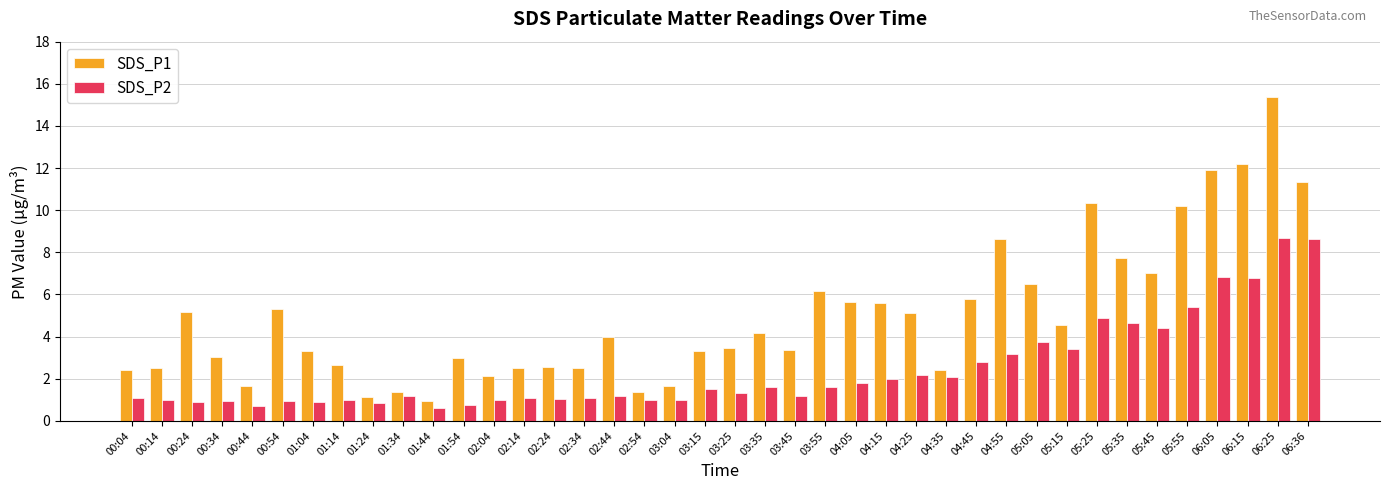

What is the minimum value shown in the chart?

0.6